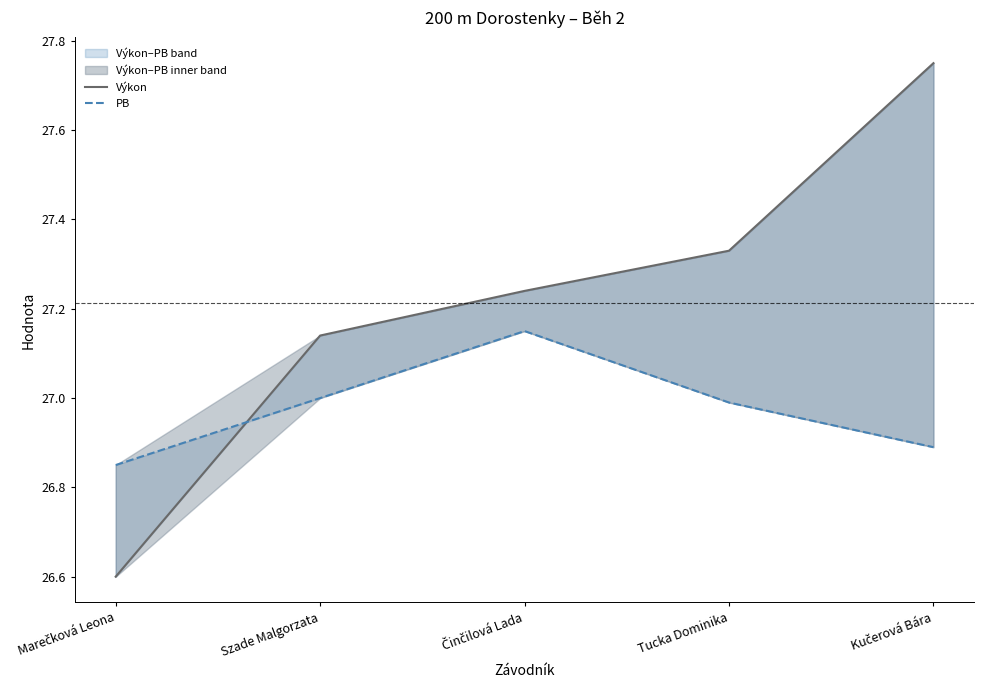

What is the total value across all series at Kučerová Bára?

54.6